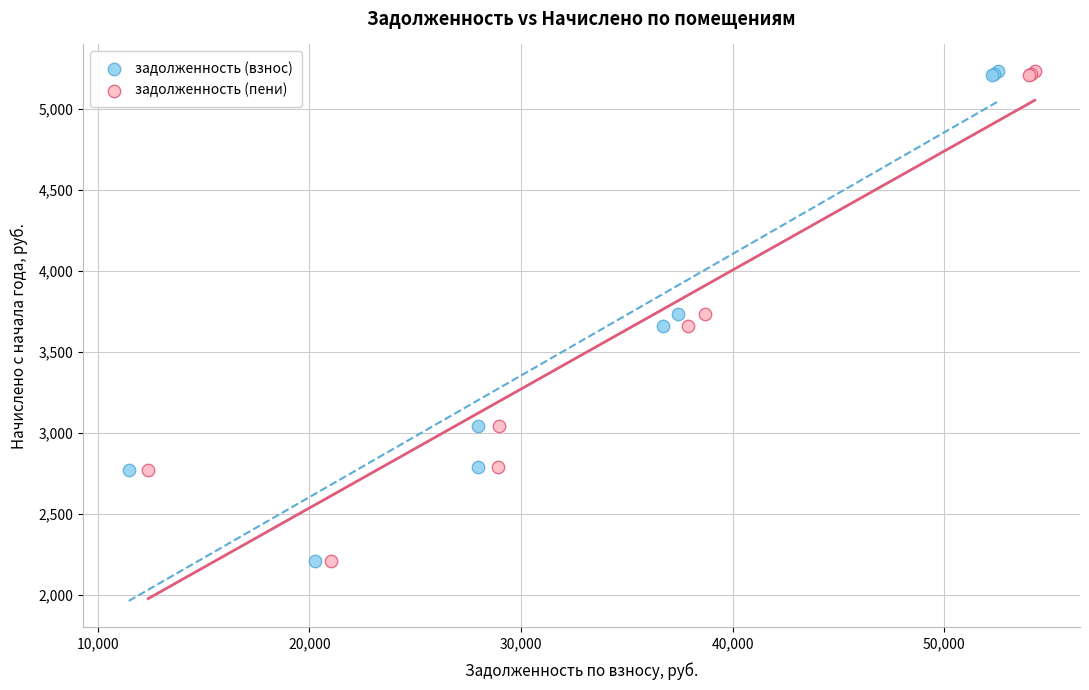

What are all the series names shown in the legend?

задолженность (взнос), задолженность (пени)